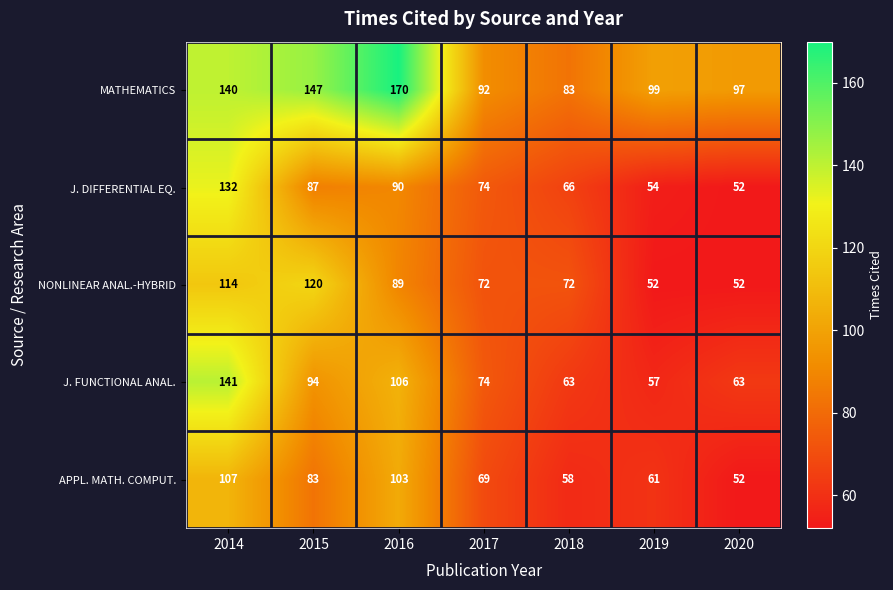

Which series has the widest spread of values?

MATHEMATICS